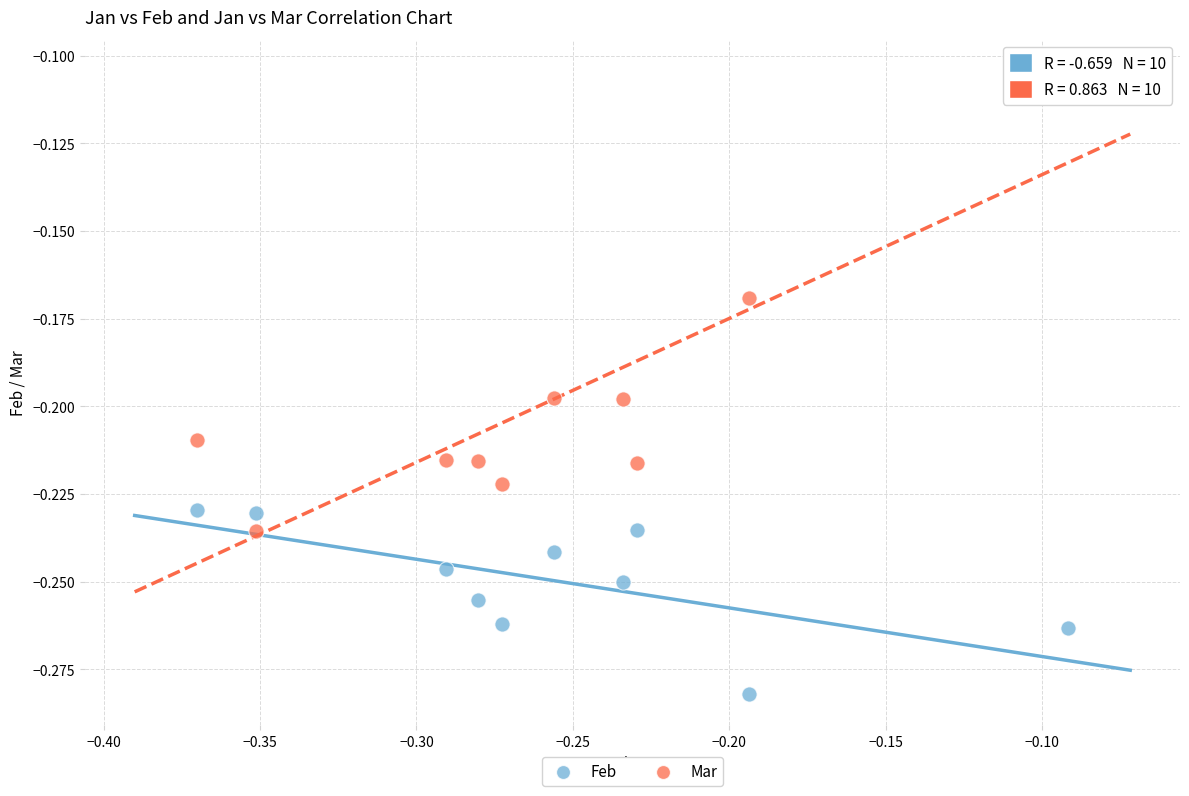

What is the X range (max minus min) for the scatter plot?

0.3